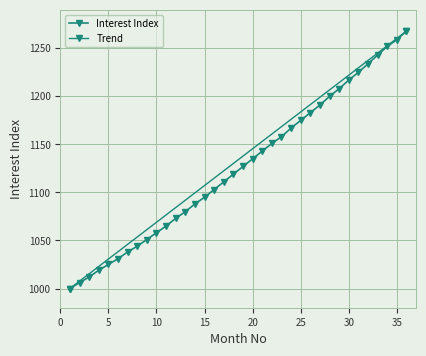

Count the number of categories in the chart.

36